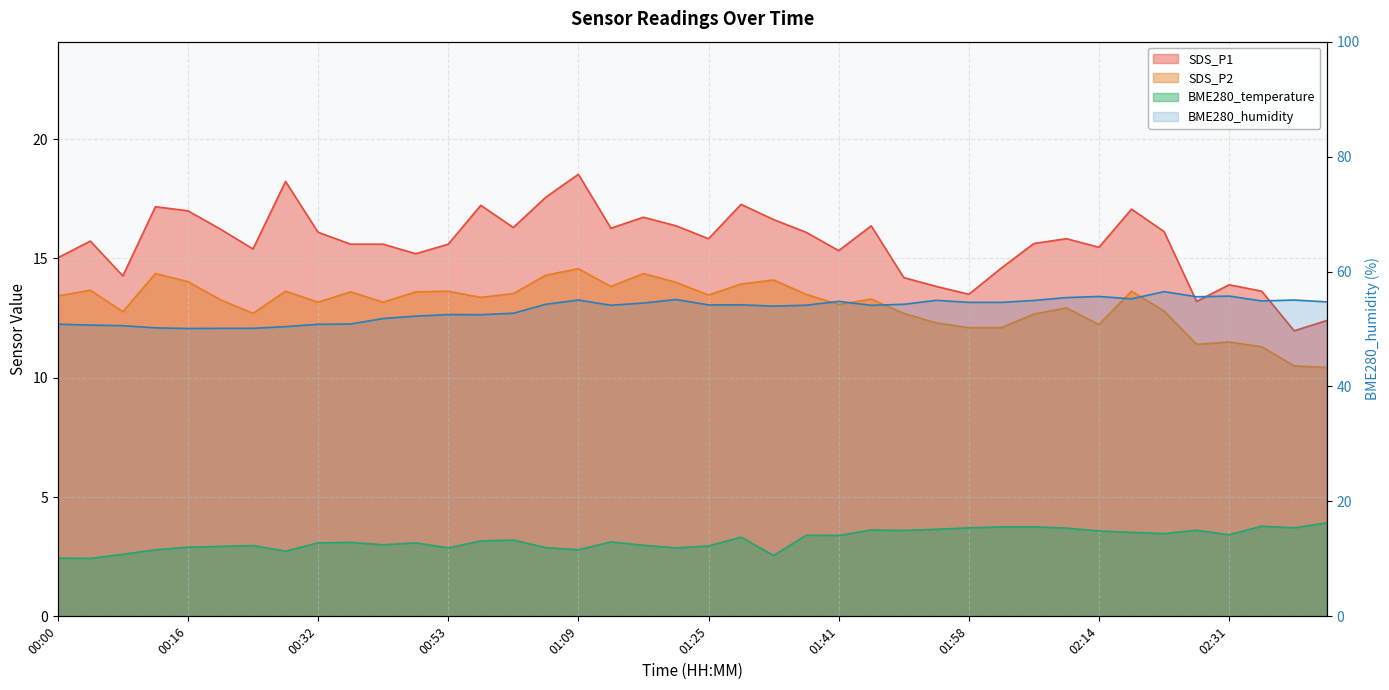

What are all the series names shown in the legend?

SDS_P1, SDS_P2, BME280_temperature, BME280_humidity